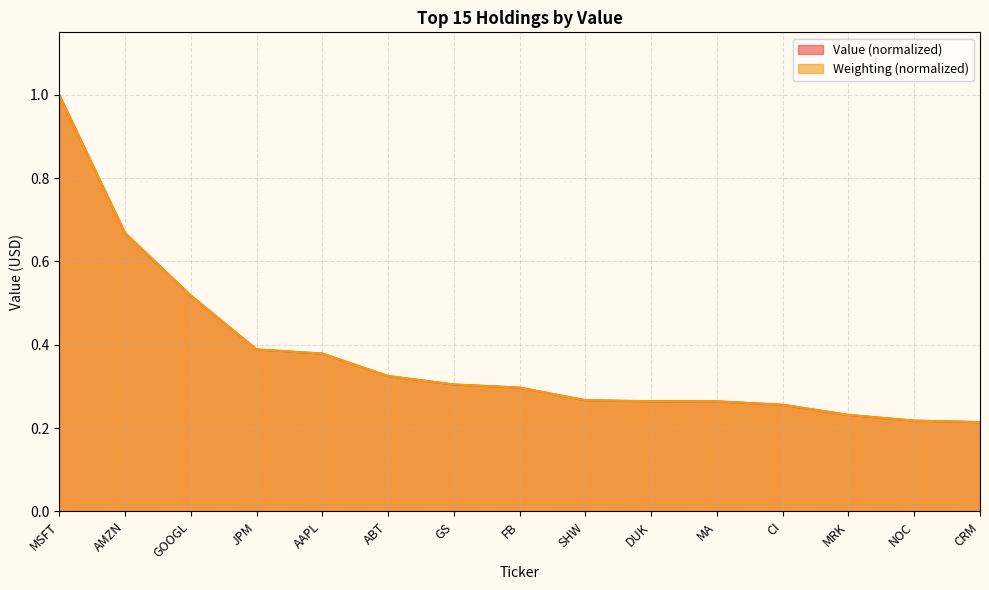

True or false: Weighting has more than 0 points higher than both neighbors.

False